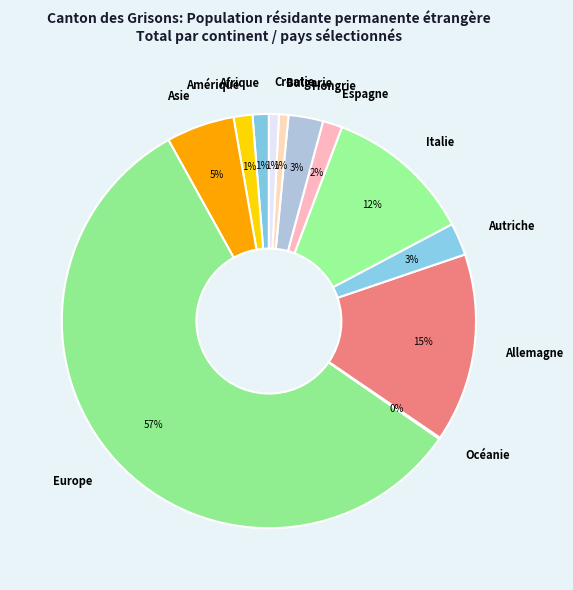

To the nearest percent, what percentage of the pie is Espagne?

2%